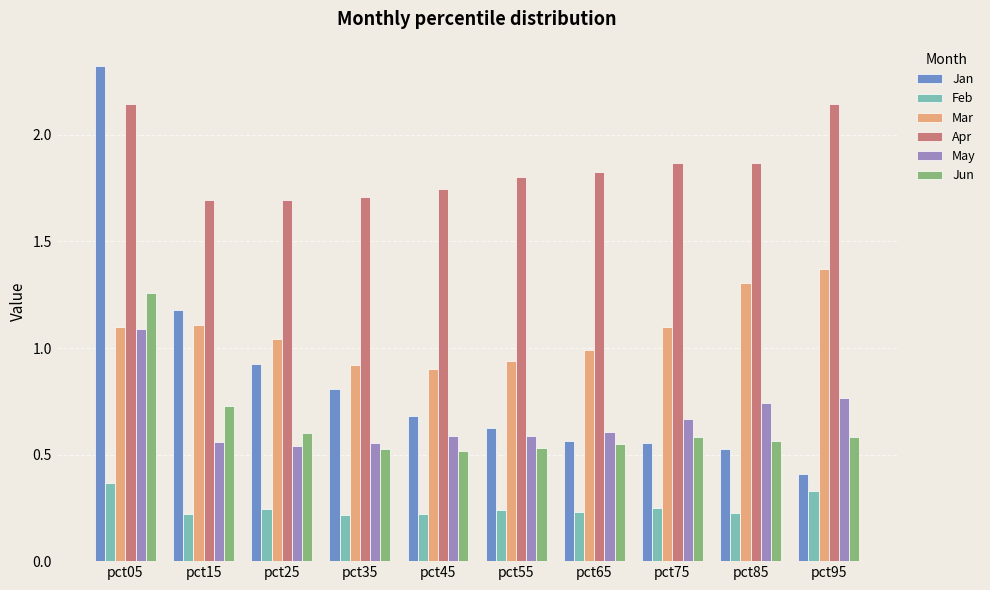

What is the value of the Mar bar at the 2nd from the left?

1.1